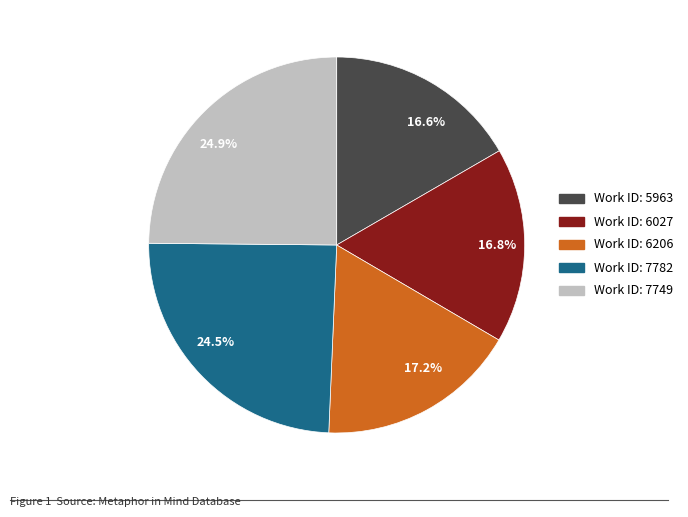

Is there a majority slice in this chart?

No